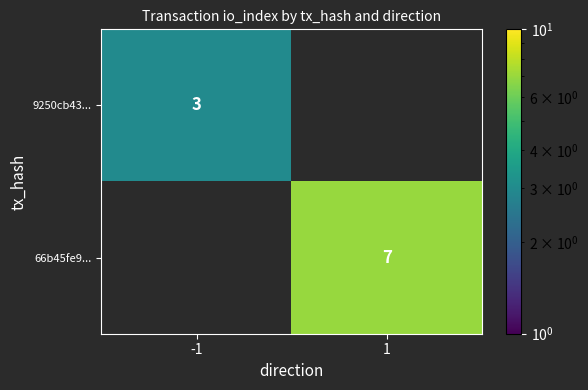

The value of 66b45fe9... at 1 is 7. True or false?

True